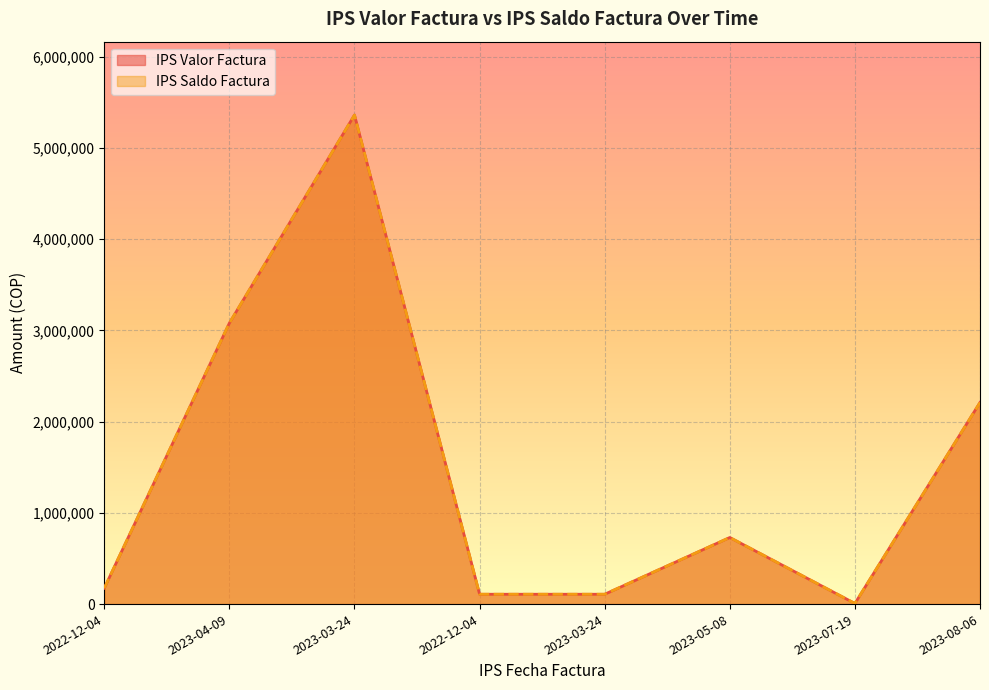

At which label is IPS Valor Factura closest to 2684538?

2023-04-09